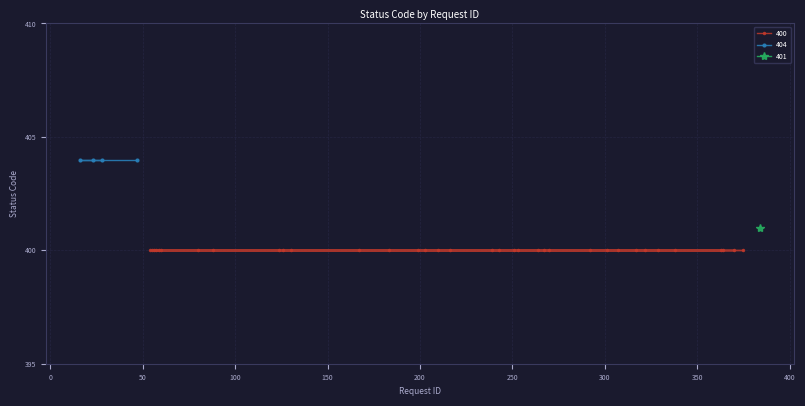

Between 216 and 203, which is larger?

216